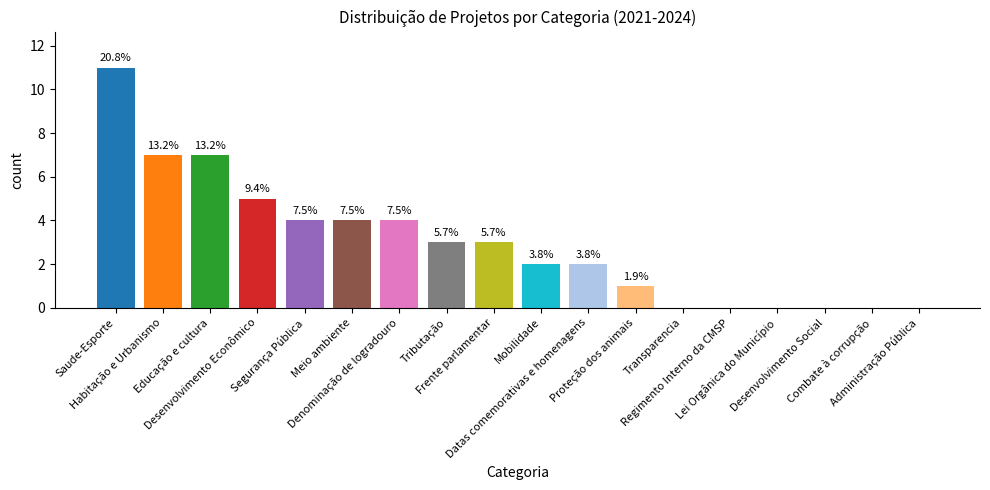

Are the bars horizontal?

No